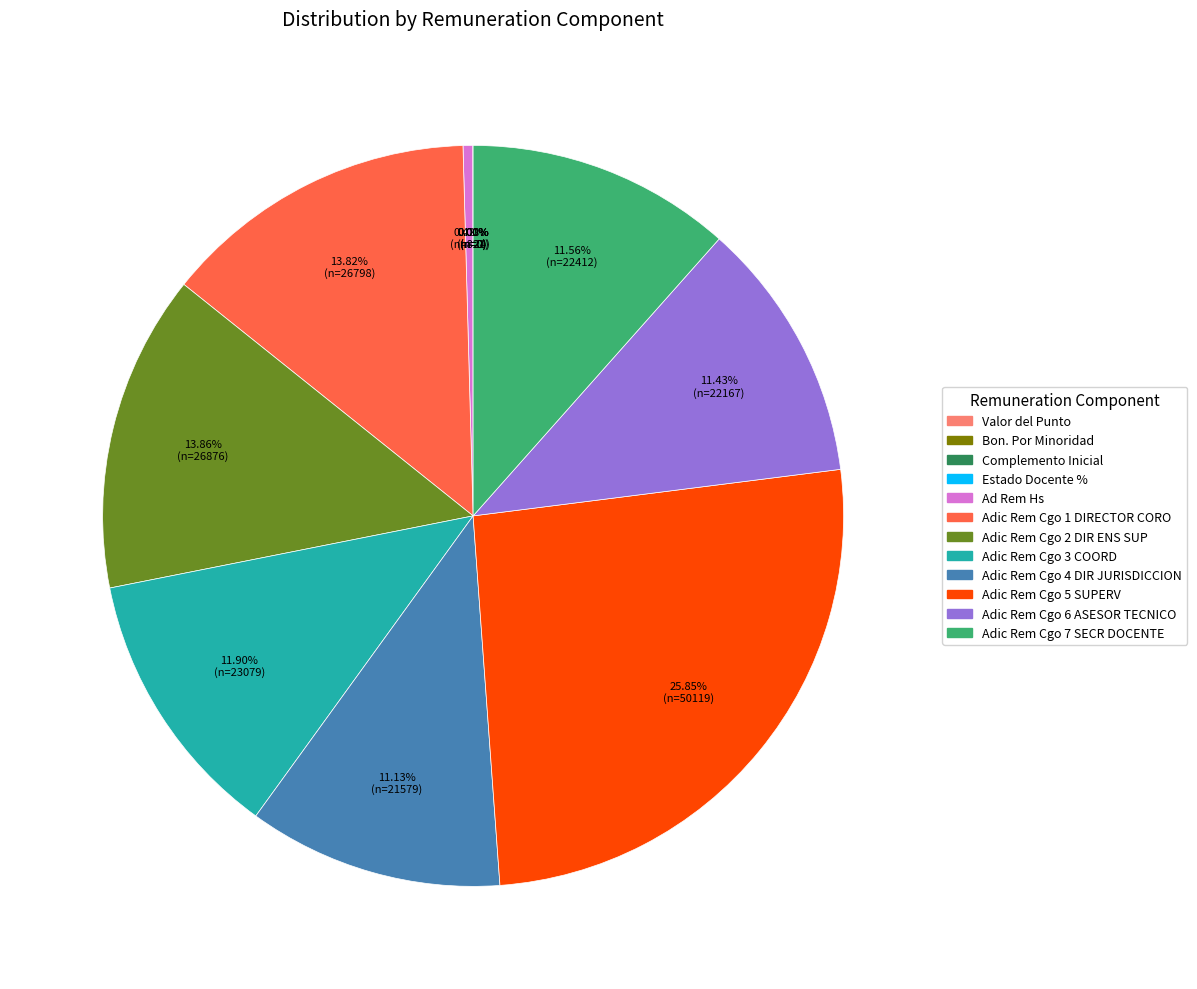

What is the ratio of the value at Adic Rem Cgo 1 DIRECTOR CORO to the value at Adic Rem Cgo 2 DIR ENS SUP?

1.0